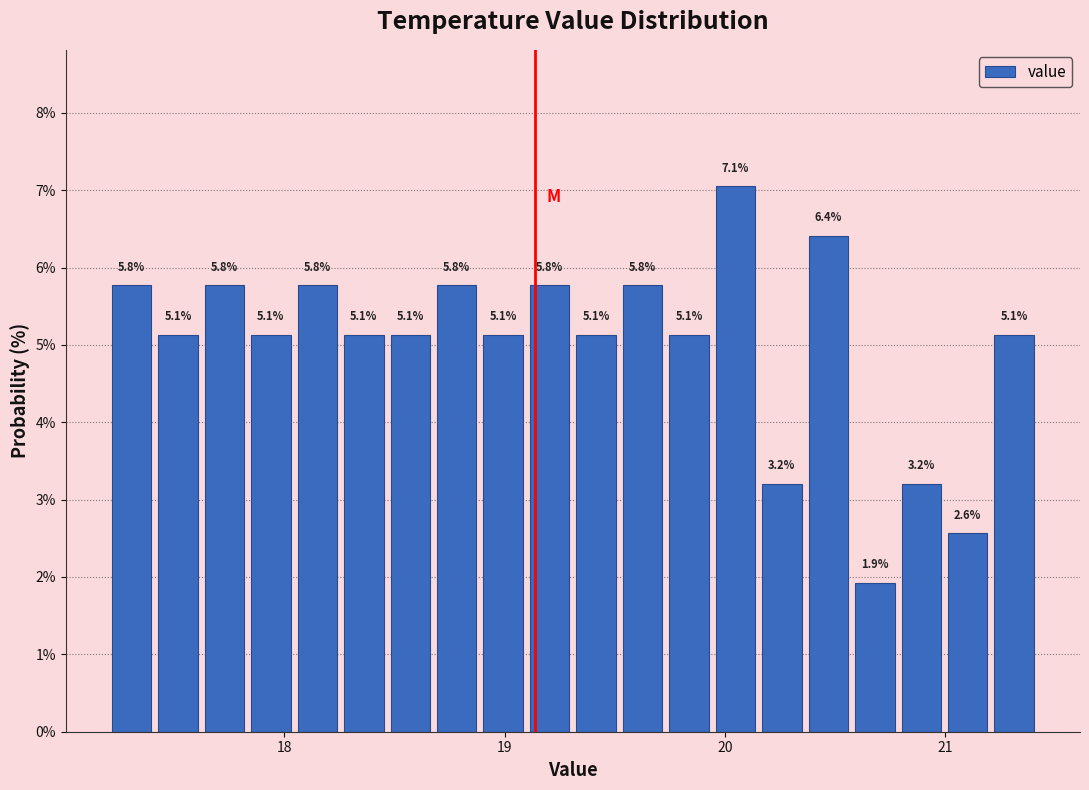

Read against the x-axis, roughly where is the centre of the tallest bar?

20.0